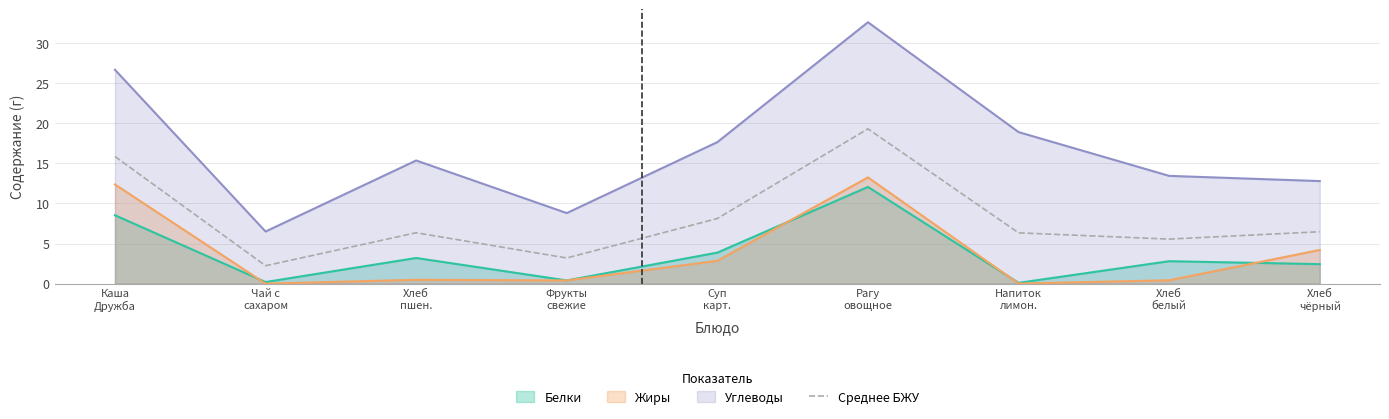

Where is the first local minimum?

Чай с
сахаром